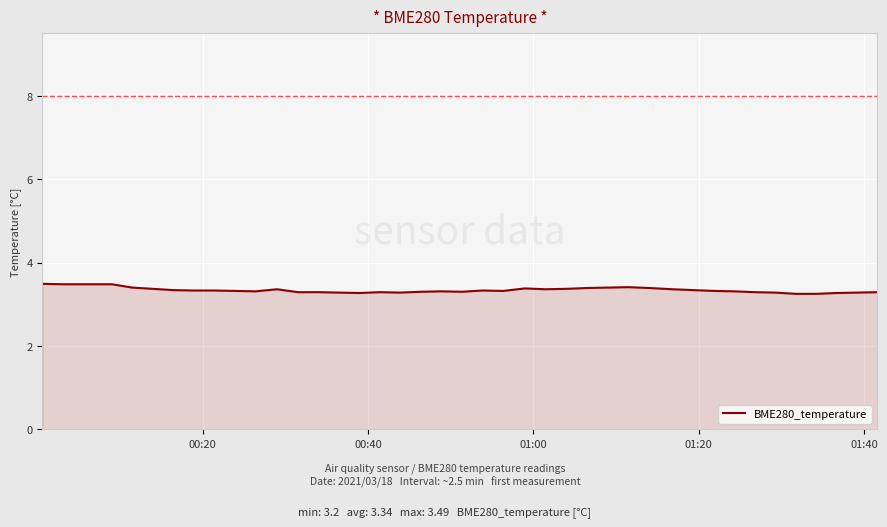

What is the greatest value displayed?

3.5